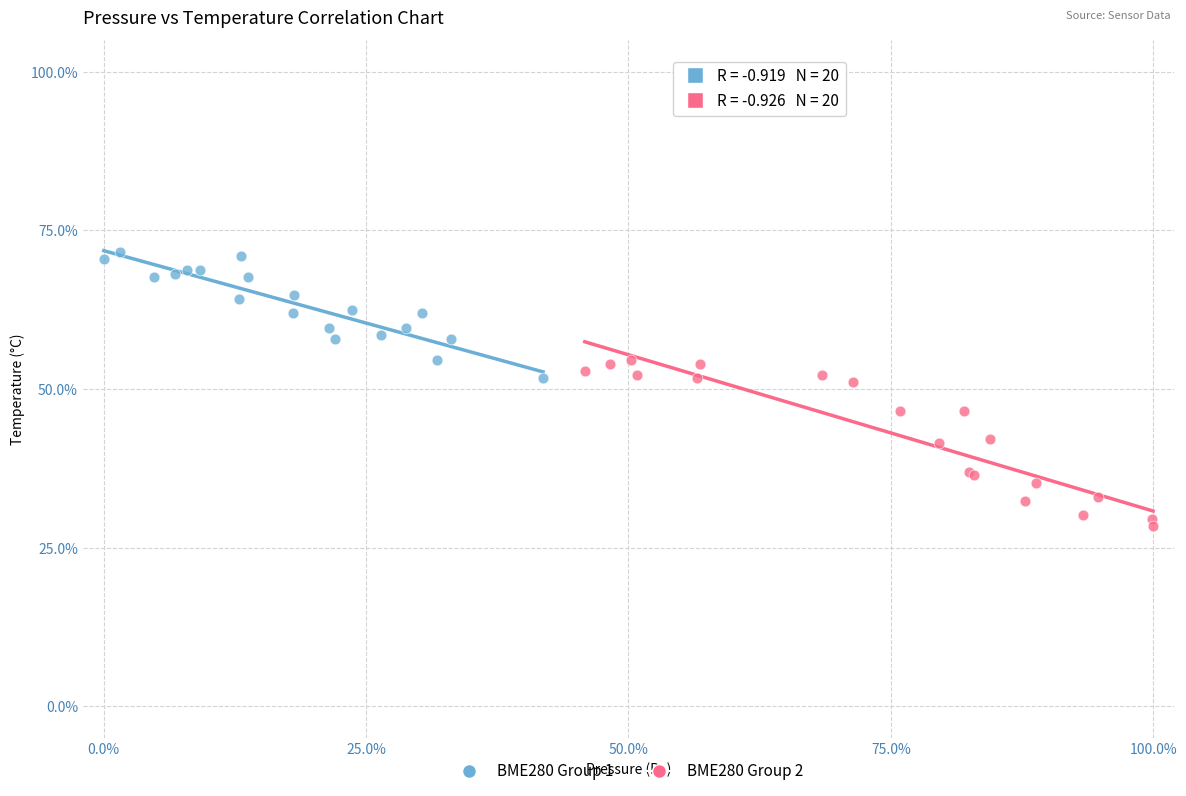

Which series reaches the minimum Y coordinate?

BME280 Group 2